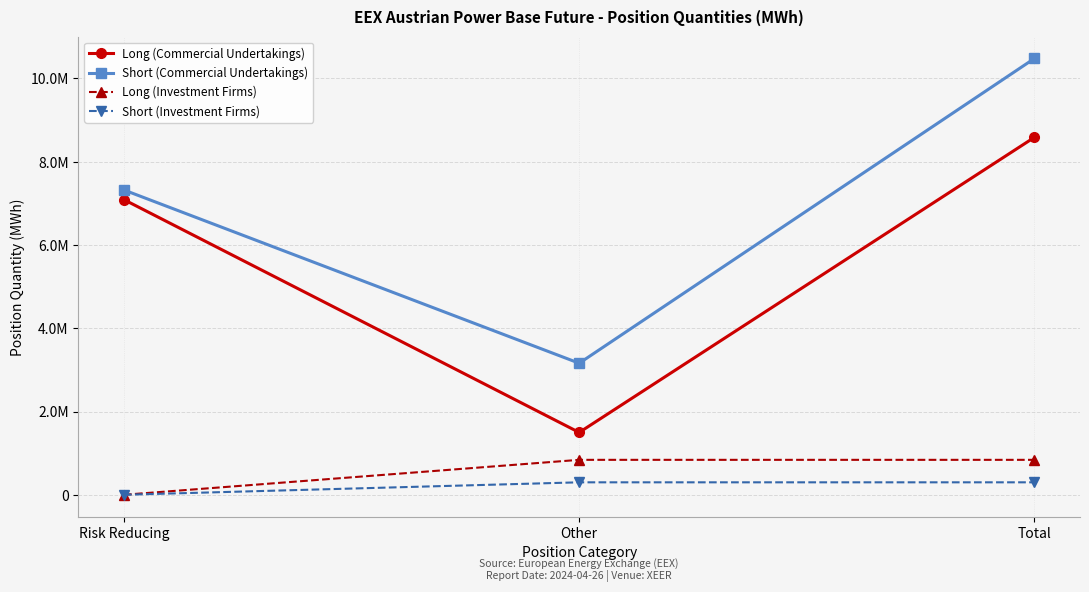

What is the label of the 1st point from the left?

Risk Reducing